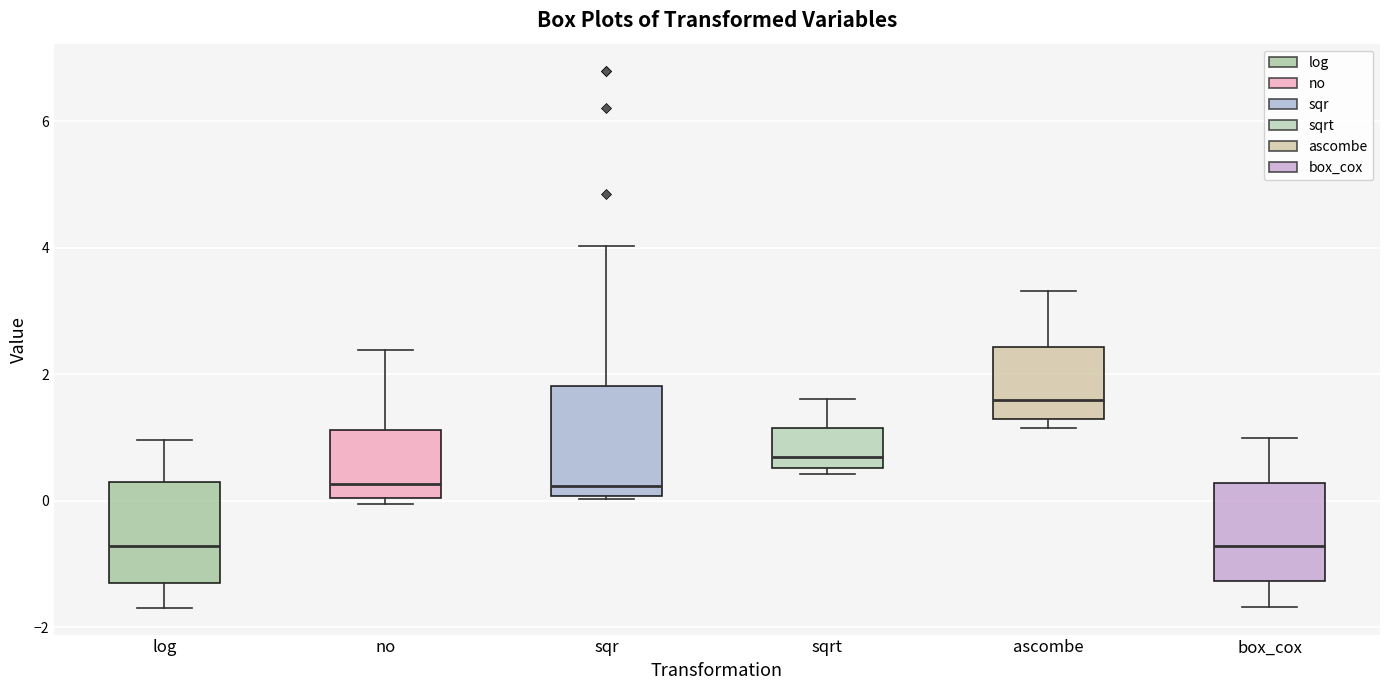

Reading left to right, transcribe this box plot: for each box, give where its median line is, the range the box spans, and where its two whiskers end, as read against the y-axis. The values are not printed on the chart, so give them approximately, as read against the axis.

log: median -0.8, box -1.2 to 0.2, whiskers -1.6 to 1.0
no: median 0.2, box 0.0 to 1.2, whiskers 0.0 (just below the box's lower edge) to 2.4
sqr: median 0.2, box 0.0 to 1.8, whiskers 0.0 to 4.0
sqrt: median 0.6 (just above the box's lower edge), box 0.6 to 1.2, whiskers 0.4 to 1.6
ascombe: median 1.6, box 1.2 to 2.4, whiskers 1.2 (just below the box's lower edge) to 3.4
box_cox: median -0.8, box -1.2 to 0.2, whiskers -1.6 to 1.0